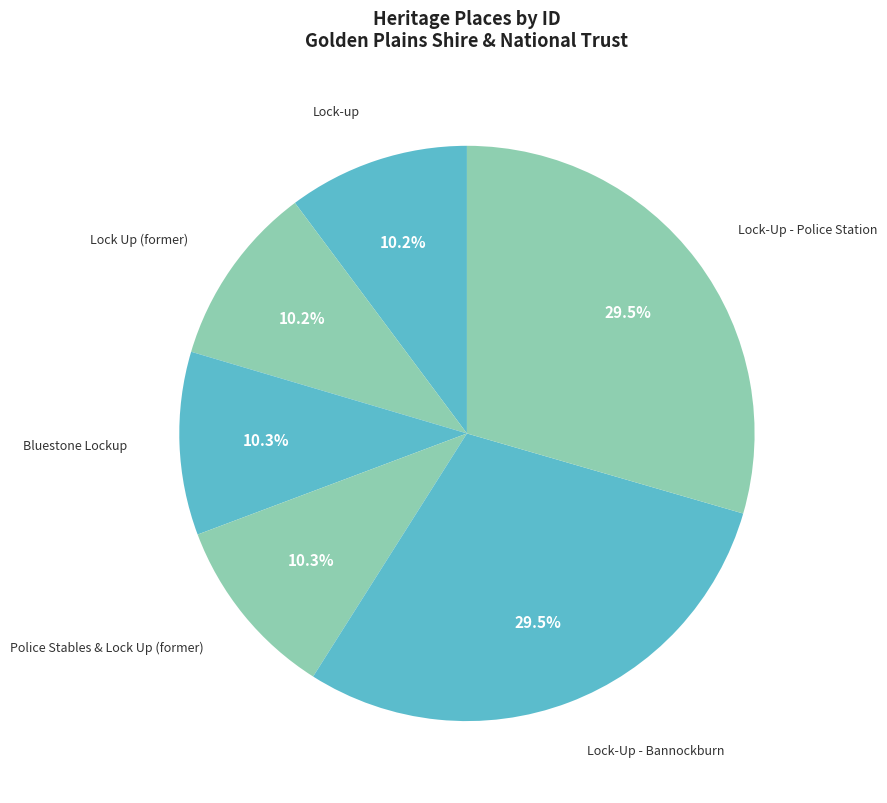

The Lock Up (former) slice represents 5% of the pie. True or false?

False